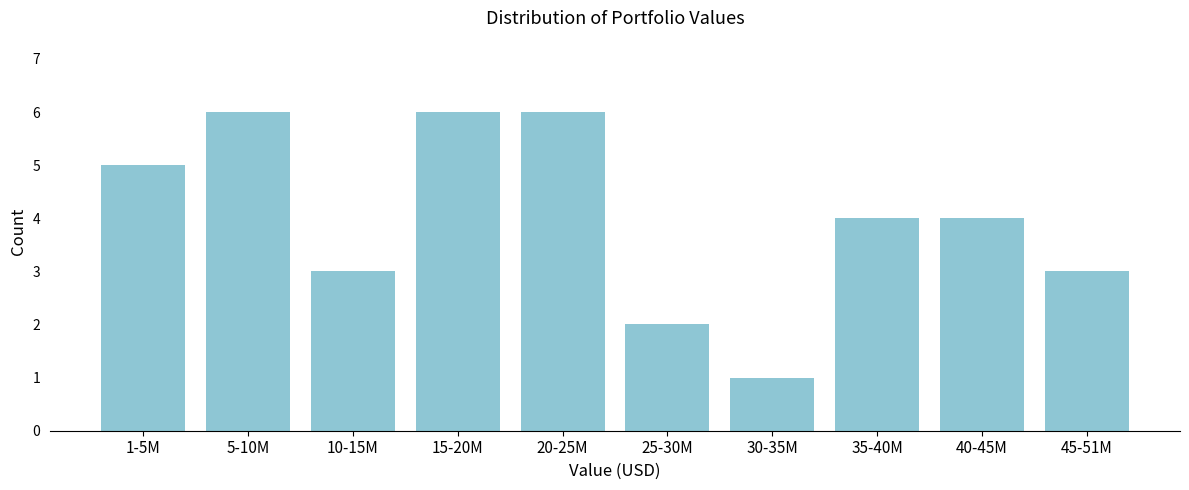

Reading left to right, list all the values displayed in this chart.

1-5M=5	5-10M=6	10-15M=3	15-20M=6	20-25M=6	25-30M=2	30-35M=1	35-40M=4	40-45M=4	45-51M=3